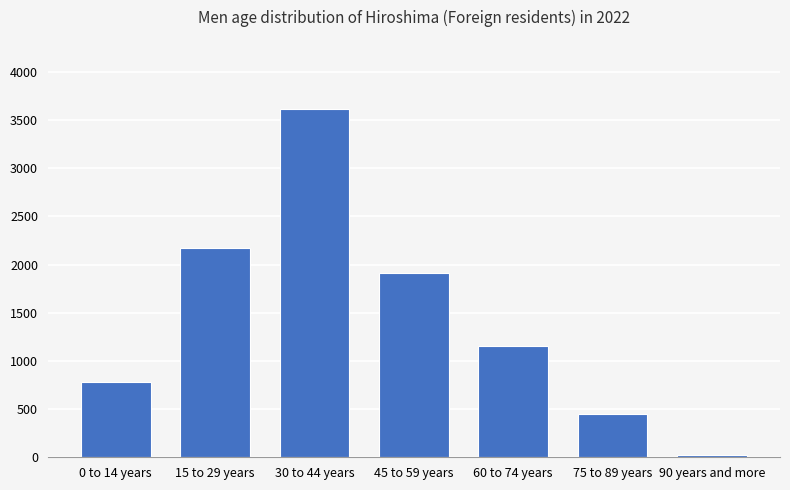

What is the average value?

1444